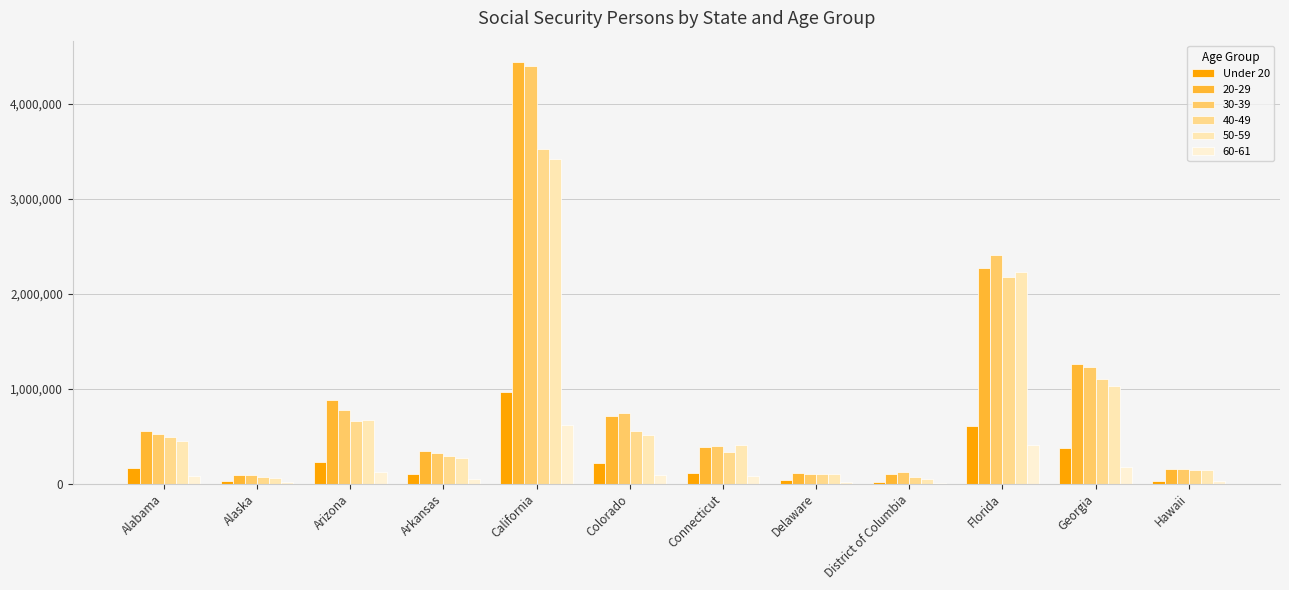

What is the smallest value displayed?

15374